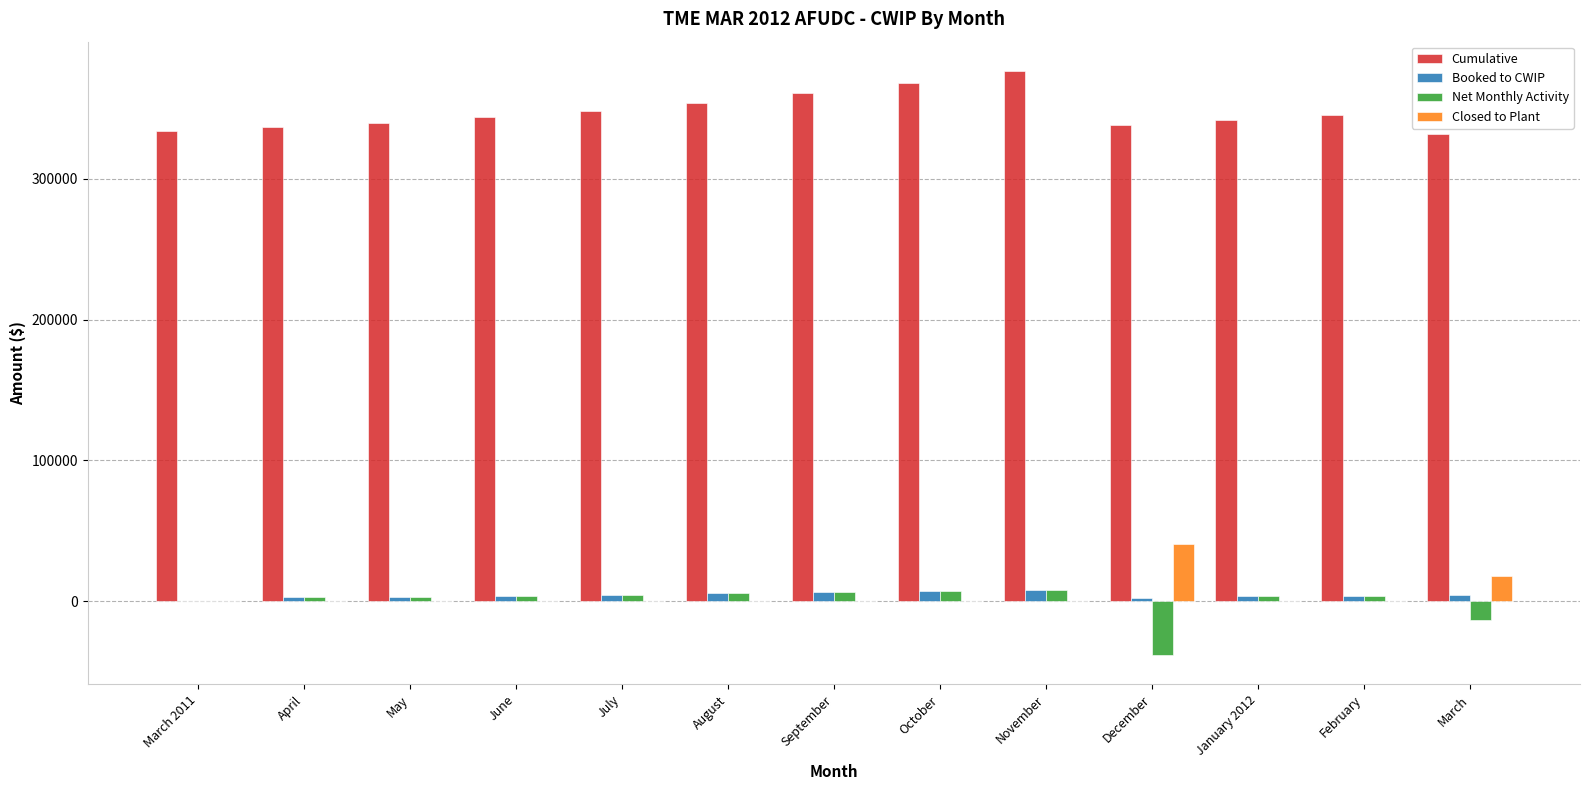

What is the sum of all Closed to Plant values?

58303.2